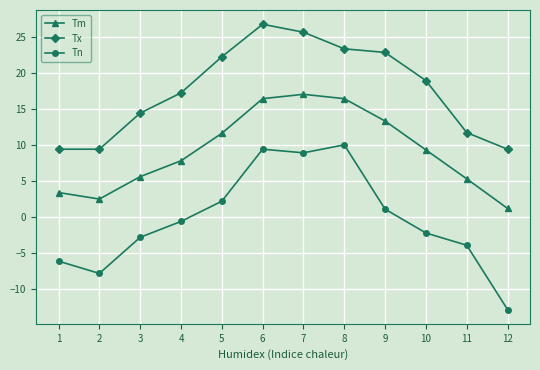

True or false: Tm and Tn intersect in this chart.

False